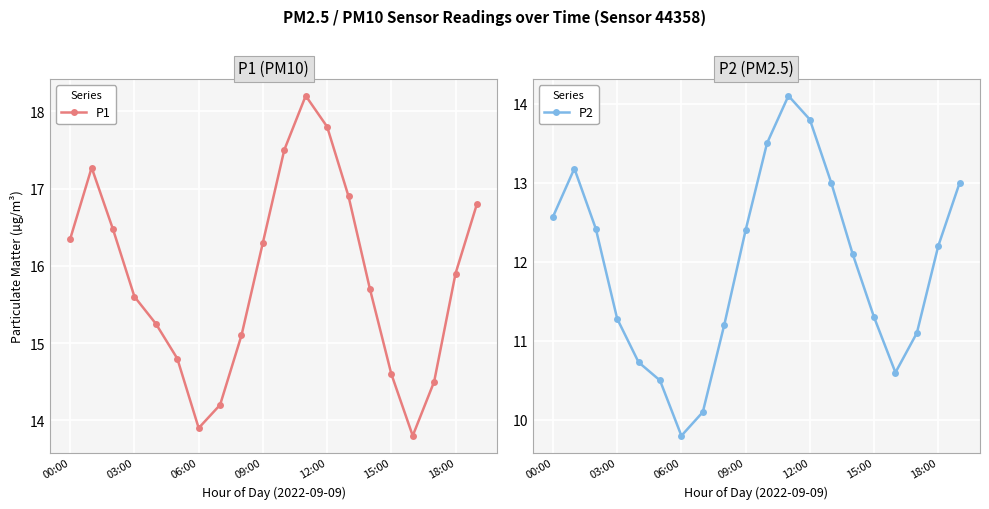

What is the minimum value for P1?

13.8